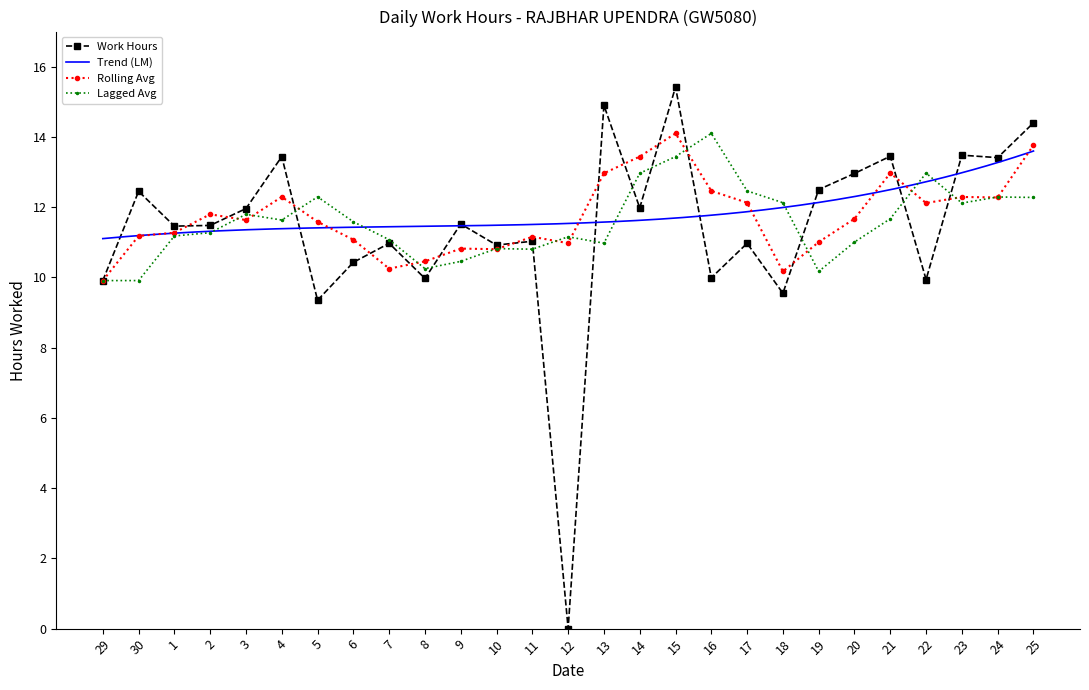

Approximately how many times larger is the value at 3 compared to 19?

1.0